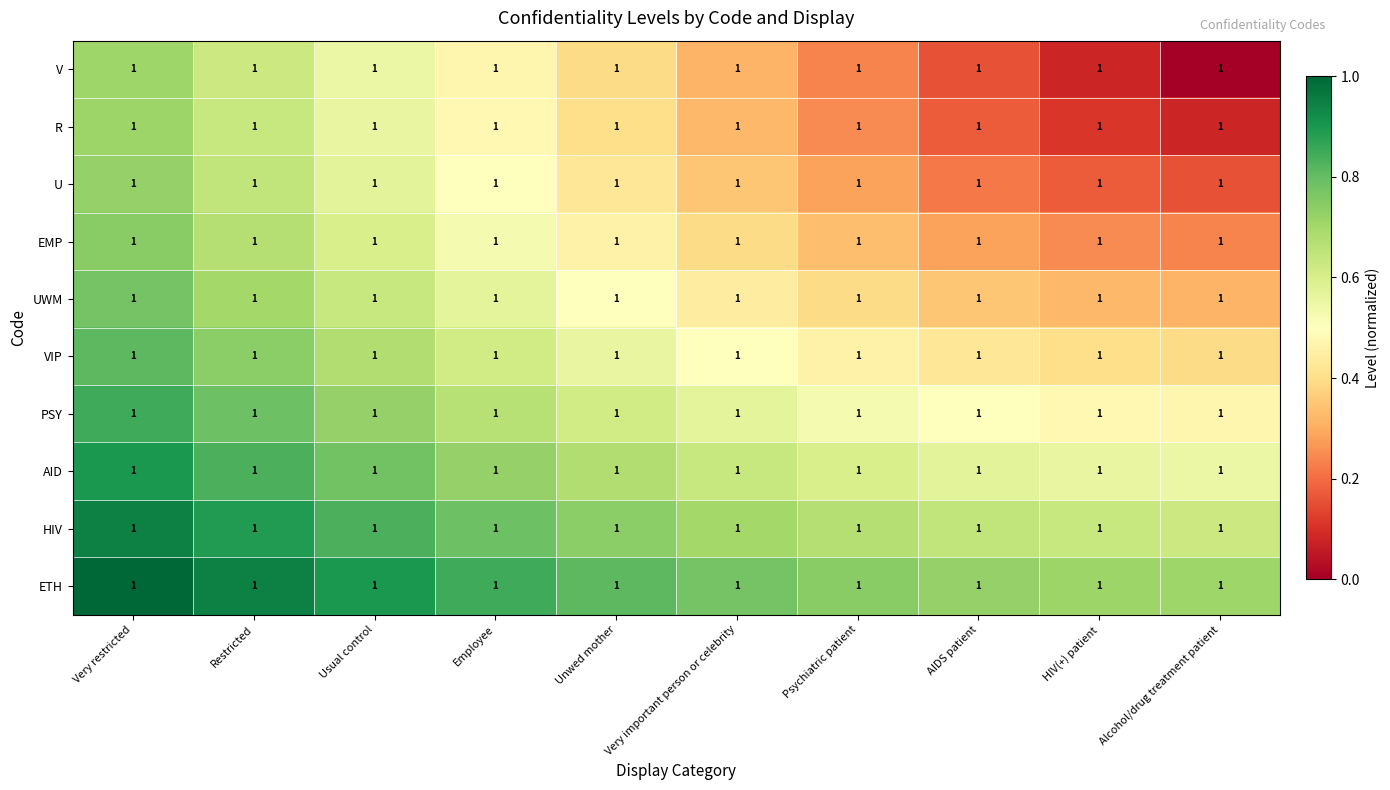

At which label is UWM closest to 0?

Alcohol/drug treatment patient